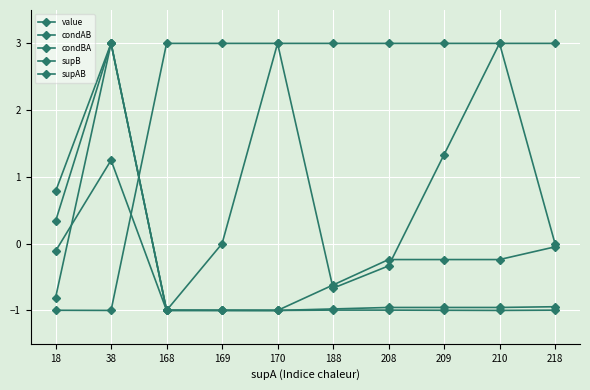

True or false: condAB and supAB cross at least once.

False